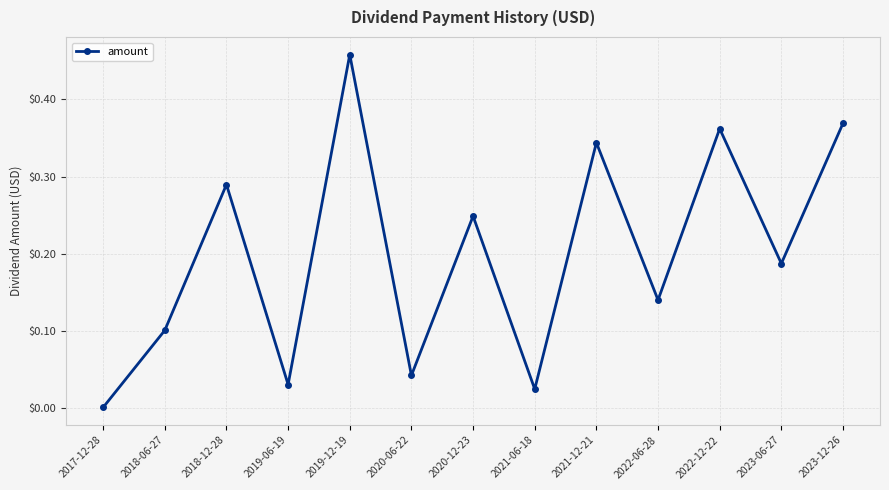

Which category has the lowest value across all series?

2017-12-28